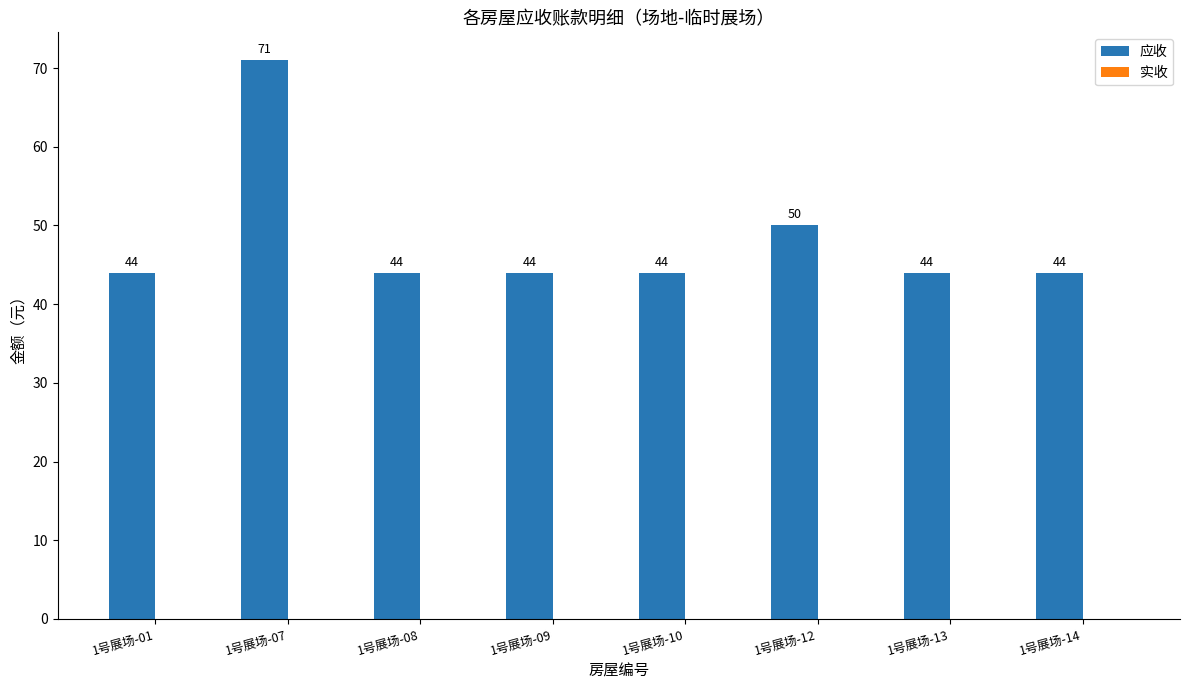

What is the value of the 3rd bar from the left?

44